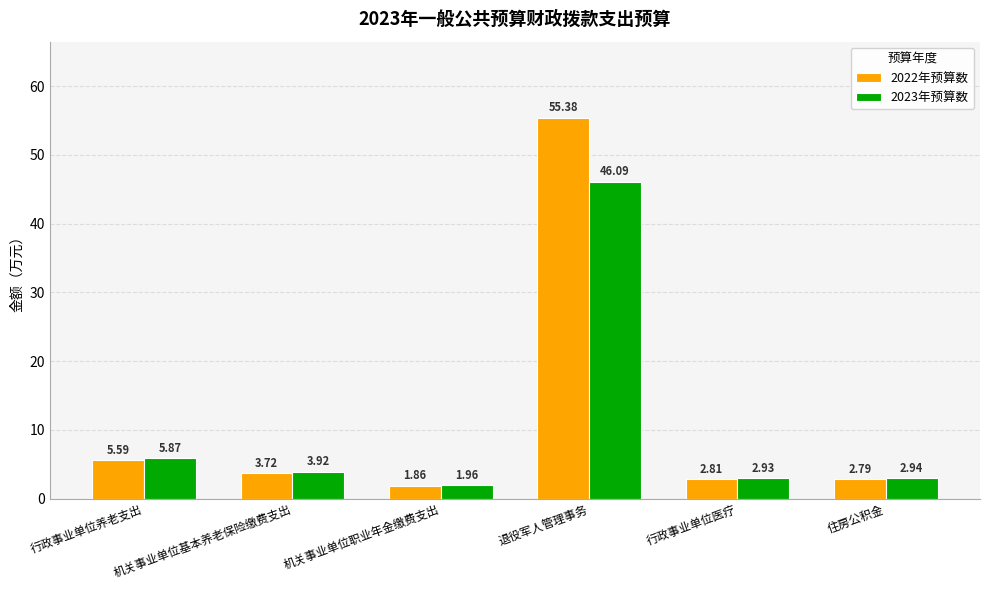

At which category does the chart reach its peak across all series?

退役军人管理事务